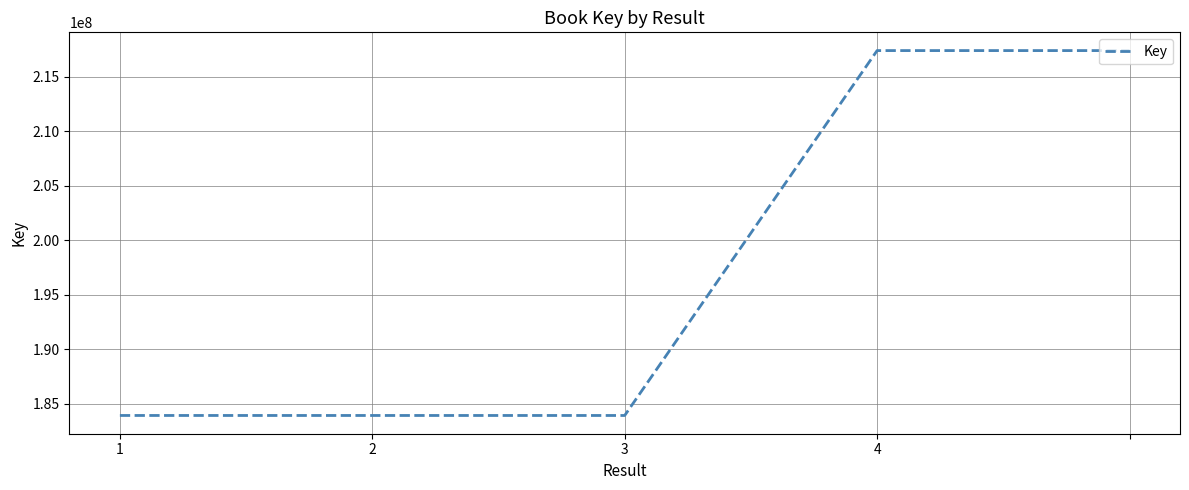

True or false: there are more than 2 points higher than both neighbors.

False